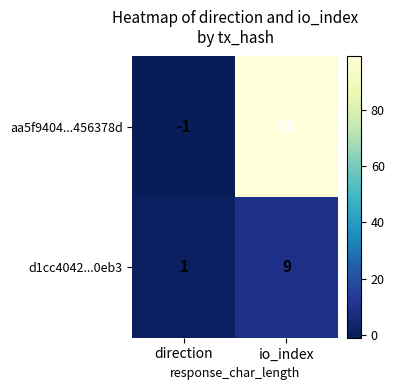

At which label does d1cc4042...0eb3 reach its minimum?

direction